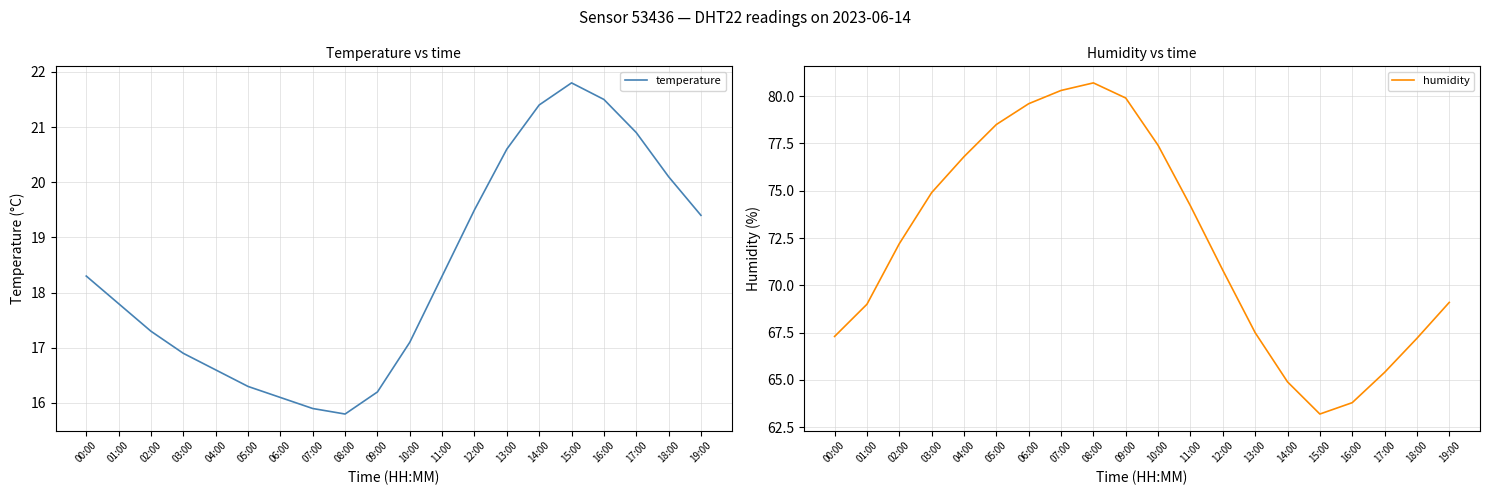

Reading left to right, extract all data points from this chart.

temperature: 18.3	17.8	17.3	16.9	16.6	16.3	16.1	15.9	15.8	16.2	17.1	18.3	19.5	20.6	21.4	21.8	21.5	20.9	20.1	19.4
humidity: 67.3	69.0	72.2	74.9	76.8	78.5	79.6	80.3	80.7	79.9	77.4	74.2	70.8	67.5	64.9	63.2	63.8	65.4	67.2	69.1